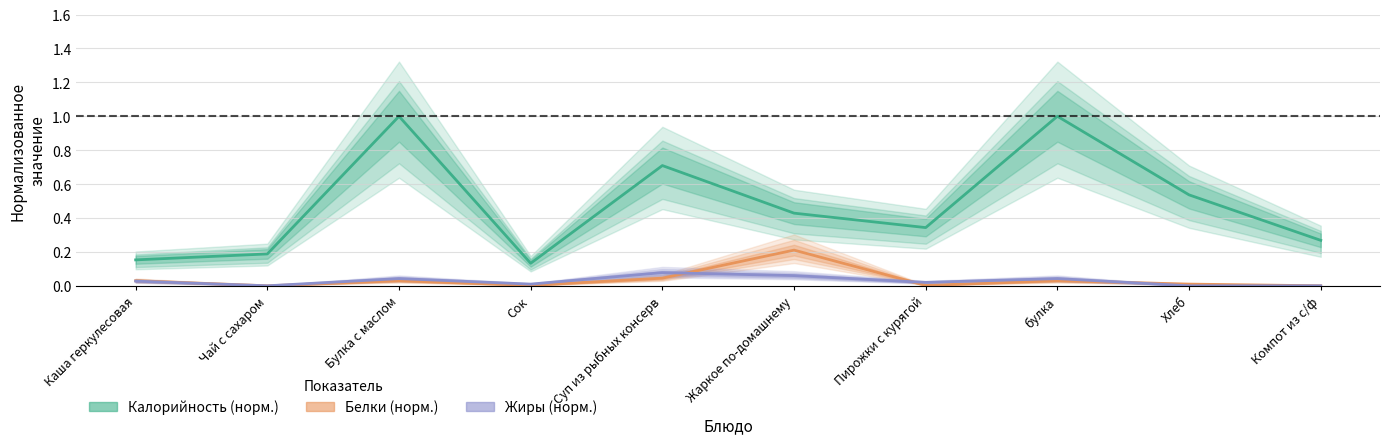

True or false: Жиры (норм.) and Белки (норм.) cross at least once.

True